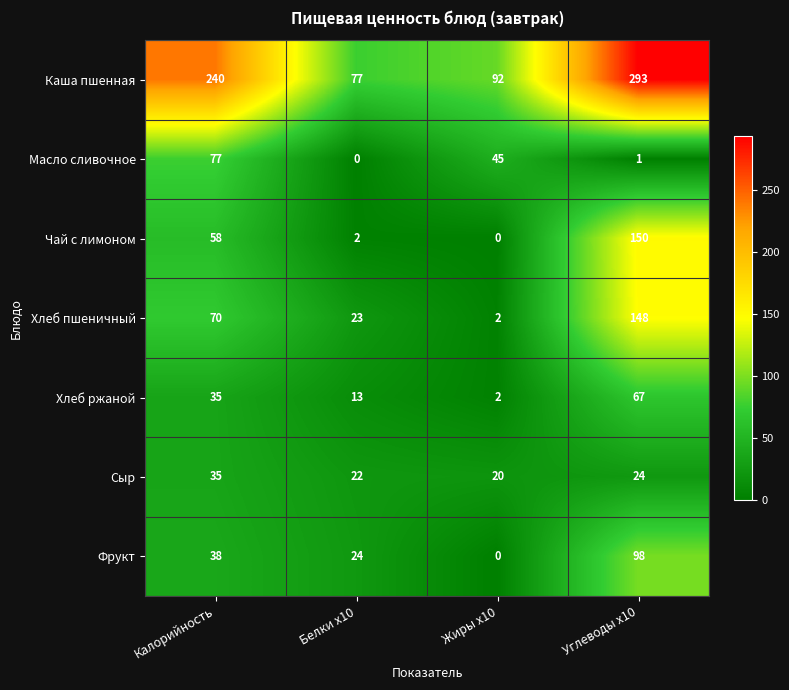

Which series has the largest range (max minus min)?

Каша пшенная